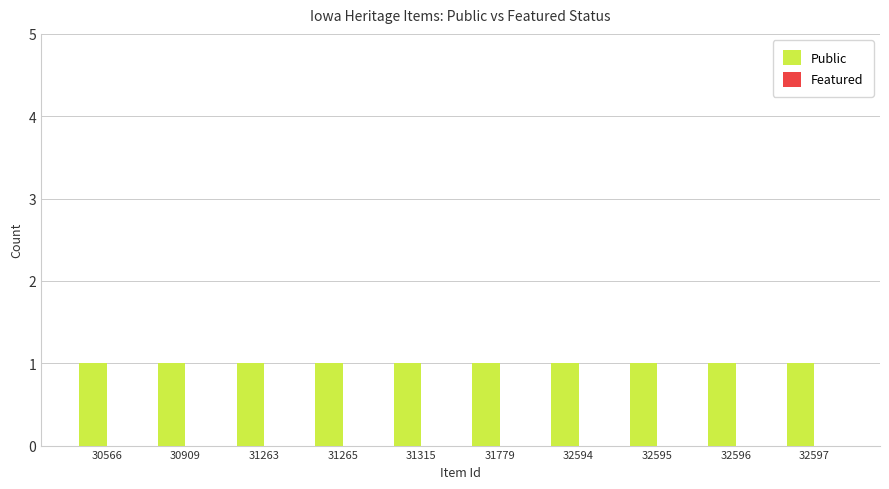

Which series has the widest spread of values?

Public